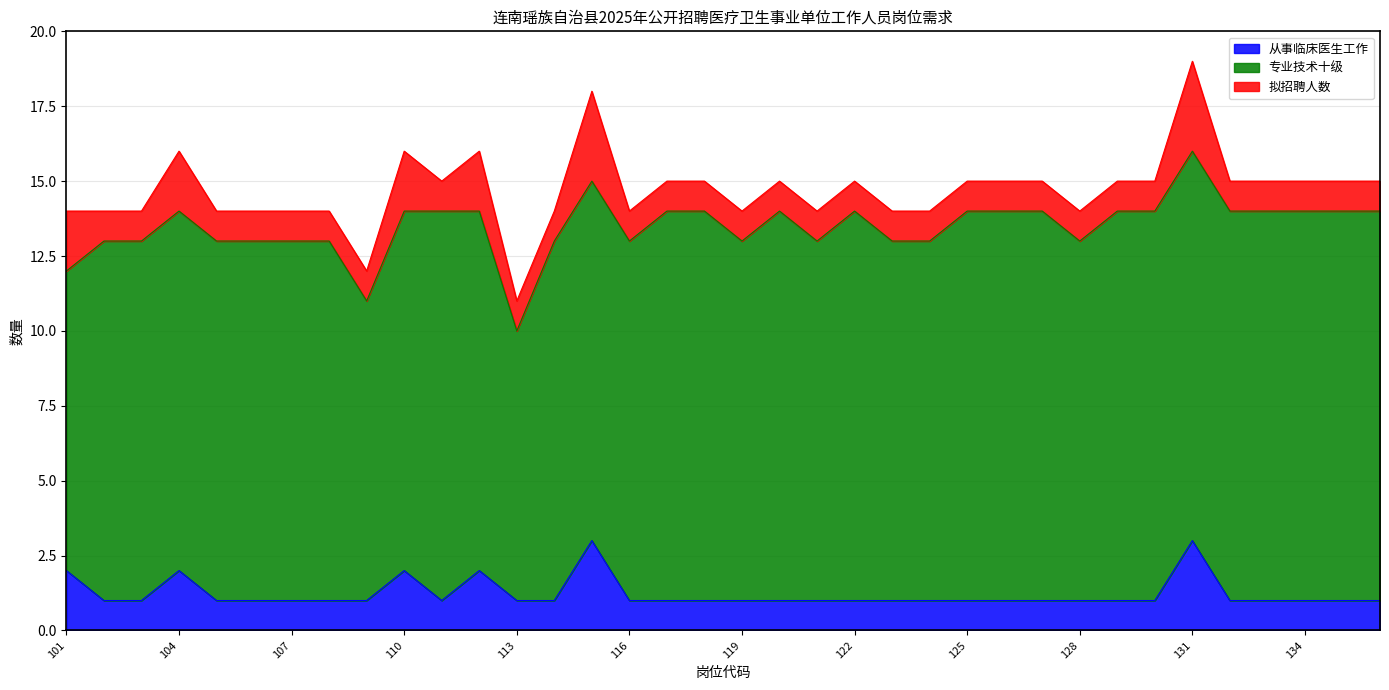

Reading left to right, extract all data points from this chart.

从事临床医生工作: 2	1	1	2	1	1	1	1	1	2	1	2	1	1	3	1	1	1	1	1	1	1	1	1	1	1	1	1	1	1	3	1	1	1	1	1
专业技术十级: 10	12	12	12	12	12	12	12	10	12	13	12	9	12	12	12	13	13	12	13	12	13	12	12	13	13	13	12	13	13	13	13	13	13	13	13
拟招聘人数: 2	1	1	2	1	1	1	1	1	2	1	2	1	1	3	1	1	1	1	1	1	1	1	1	1	1	1	1	1	1	3	1	1	1	1	1